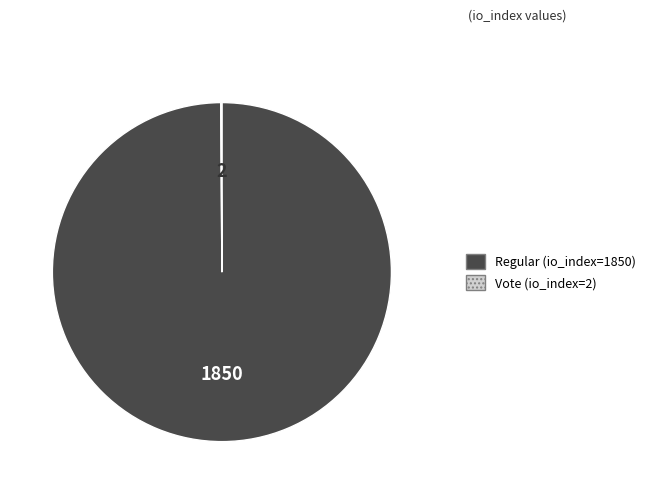

Which category has the biggest portion of the pie?

Regular (io_index=1850)